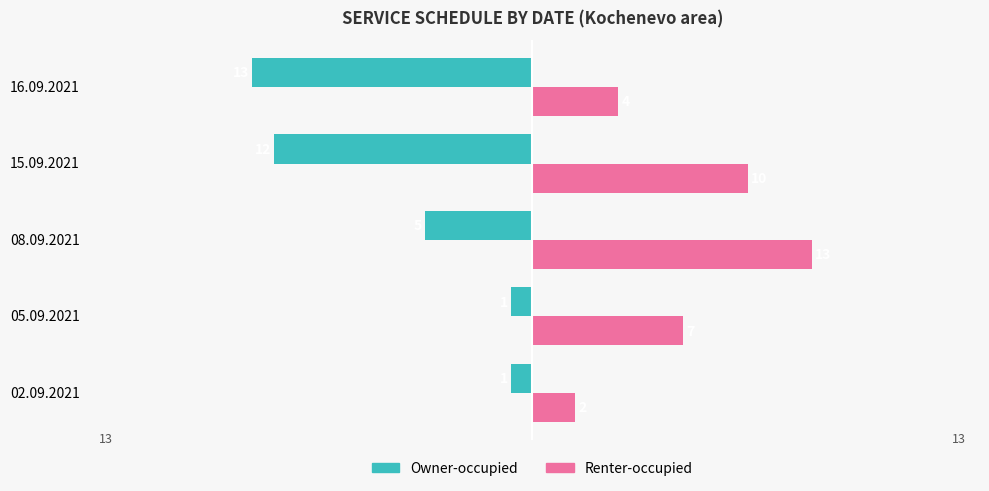

List the series in order of their peak value, highest first.

Renter-occupied, Owner-occupied